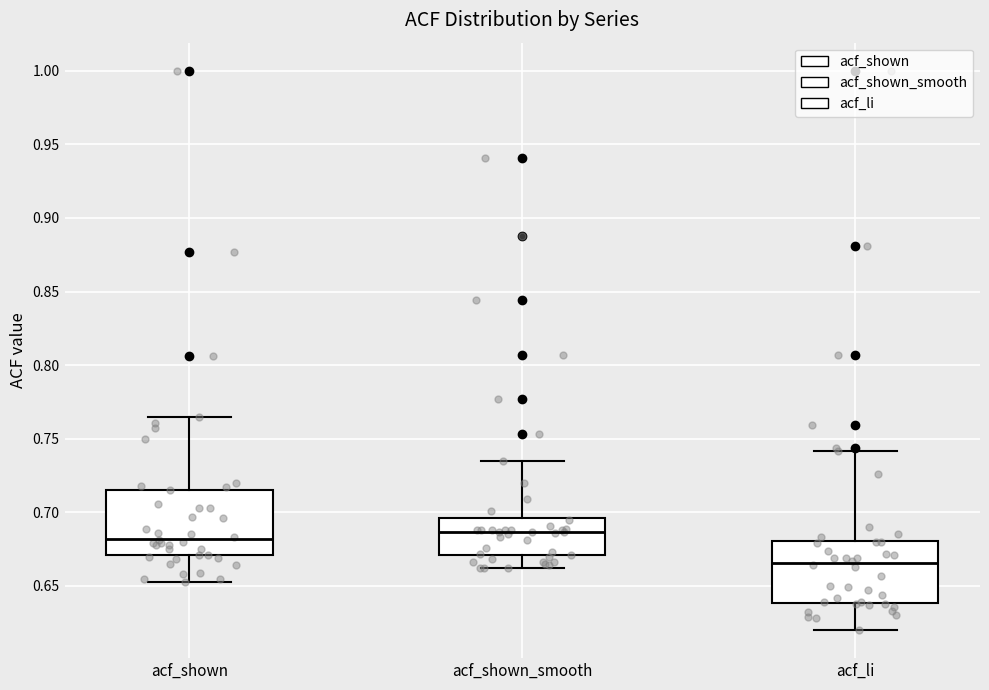

Where does the median line of the box for acf_li sit on the y-axis? The values are not printed on the chart, so give them approximately, as read against the axis.

0.665